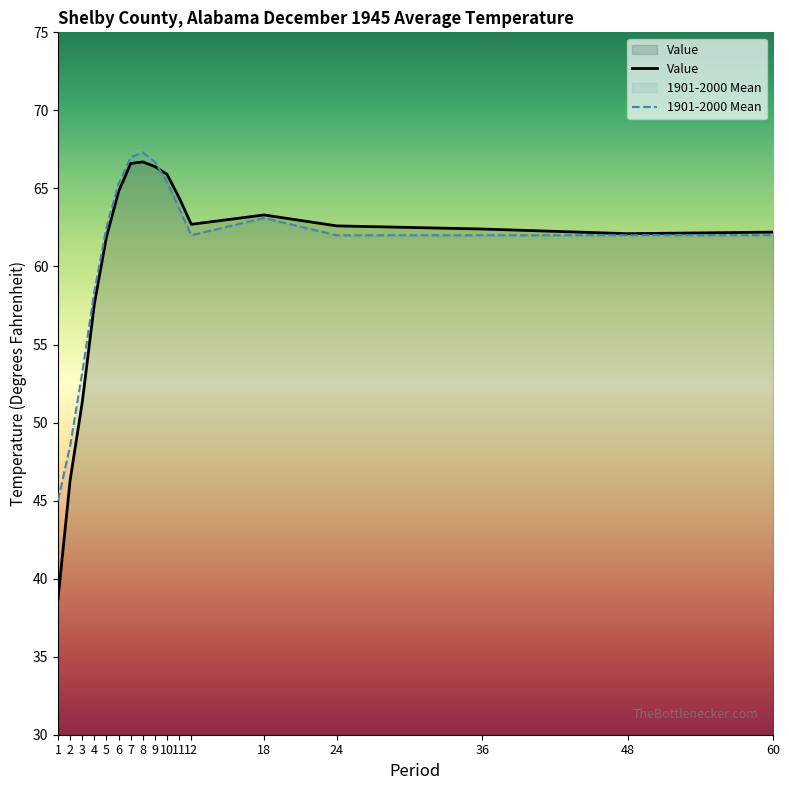

Which series has the largest total across all categories?

1901-2000 Mean